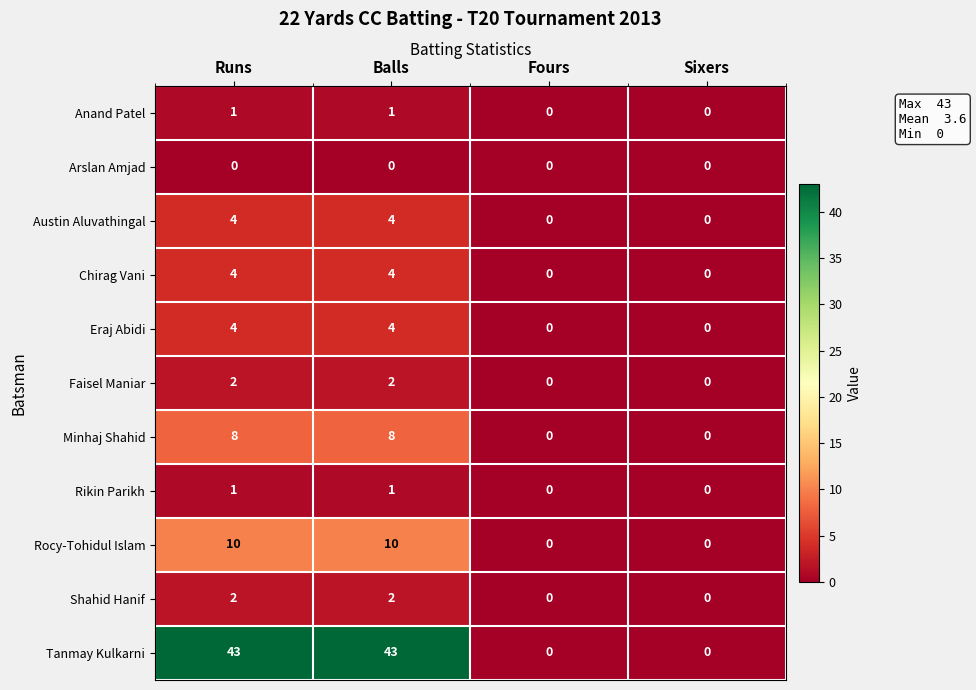

The value of Tanmay Kulkarni at Sixers is 0. True or false?

True